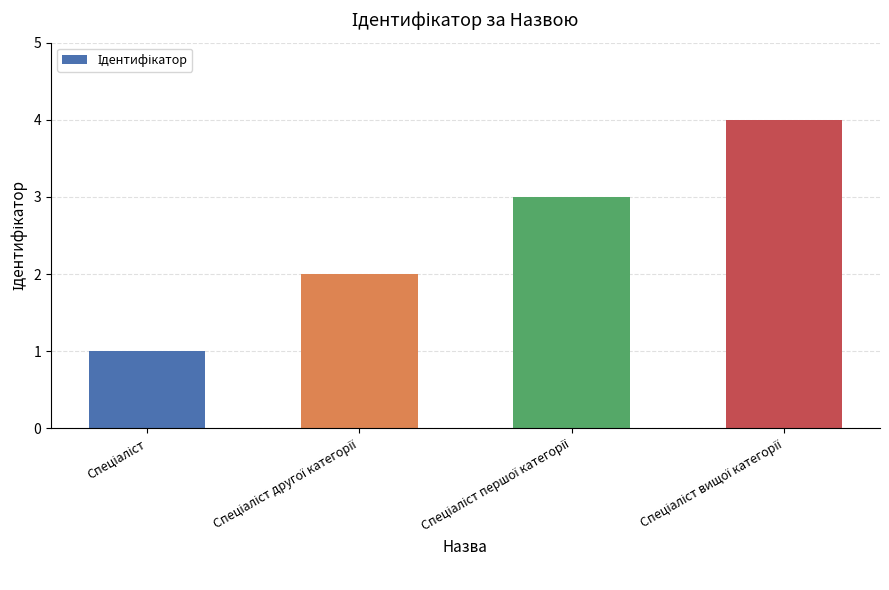

What is the greatest value displayed?

4